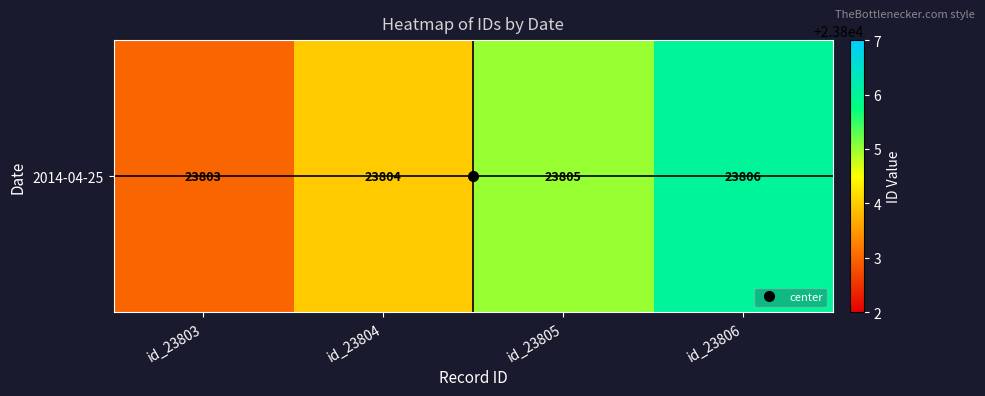

What is the change in value from id_23803 to id_23804?

+1